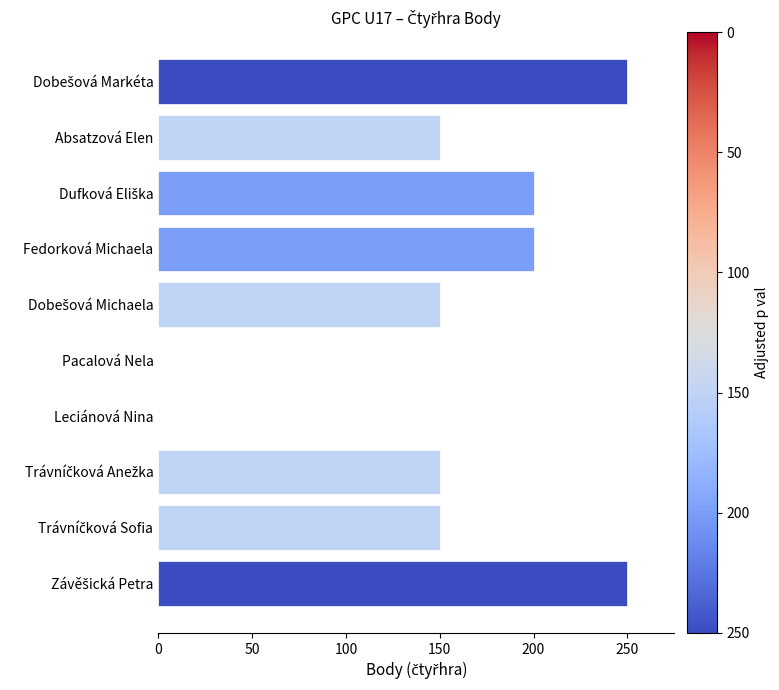

Are the bars horizontal?

Yes